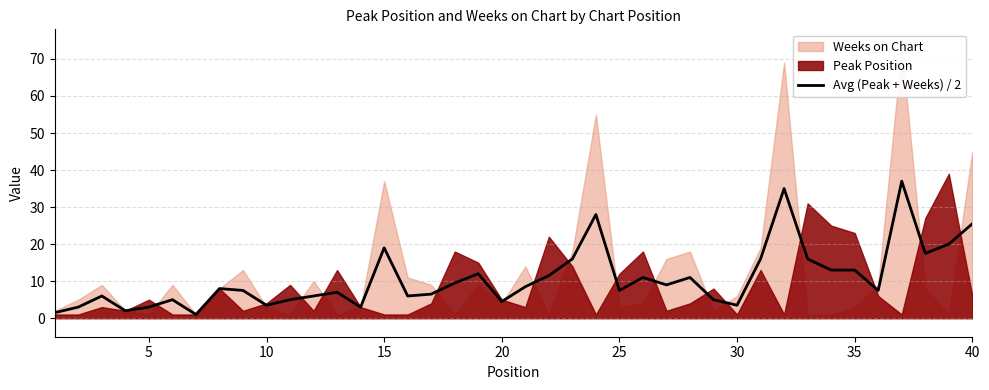

Reading left to right, list all the values displayed in this chart.

1.5	3.0	6.0	2.0	3.0	5.0	1.0	8.0	7.5	3.5	5.0	6.0	7.0	3.0	19.0	6.0	6.5	9.5	12.0	4.5	8.5	11.5	16.0	28.0	7.5	11.0	9.0	11.0	5.0	3.5	16.0	35.0	16.0	13.0	13.0	7.5	37.0	17.5	20.0	25.5